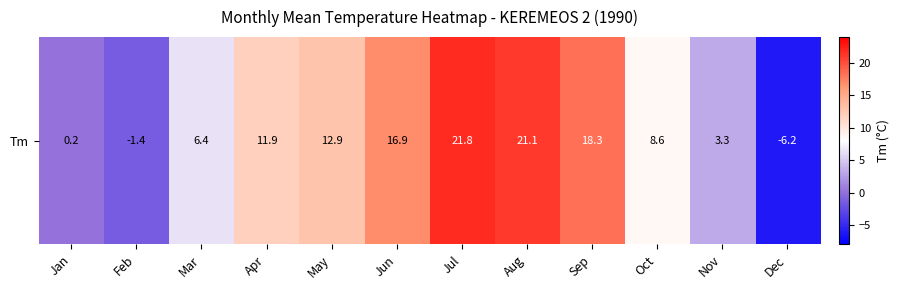

What value does the data have at Apr?

11.9